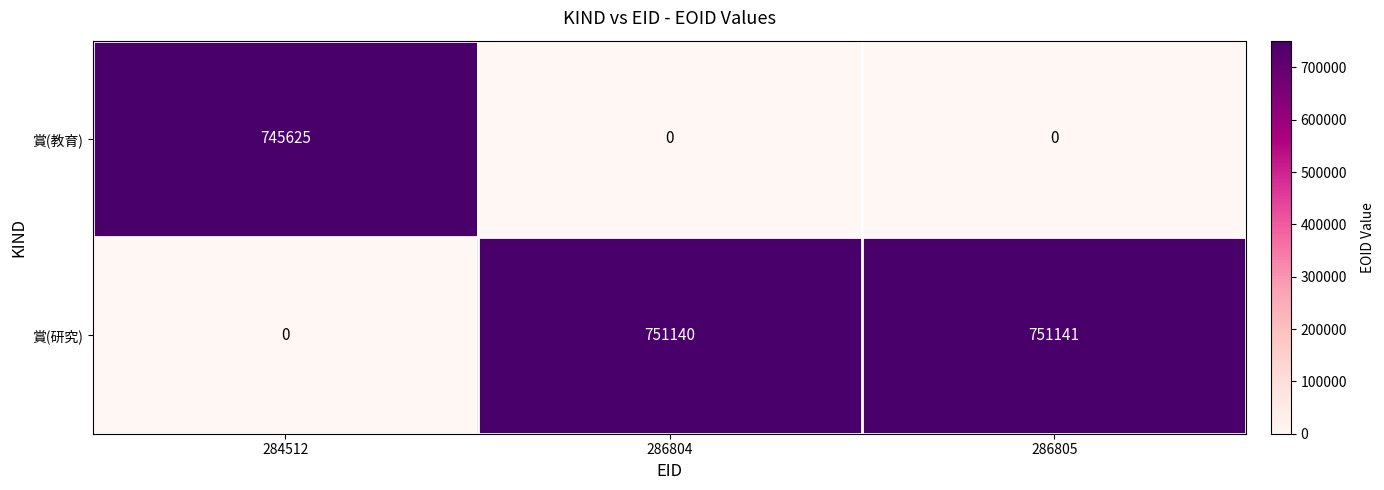

At which category is the sum across all series the highest?

286805